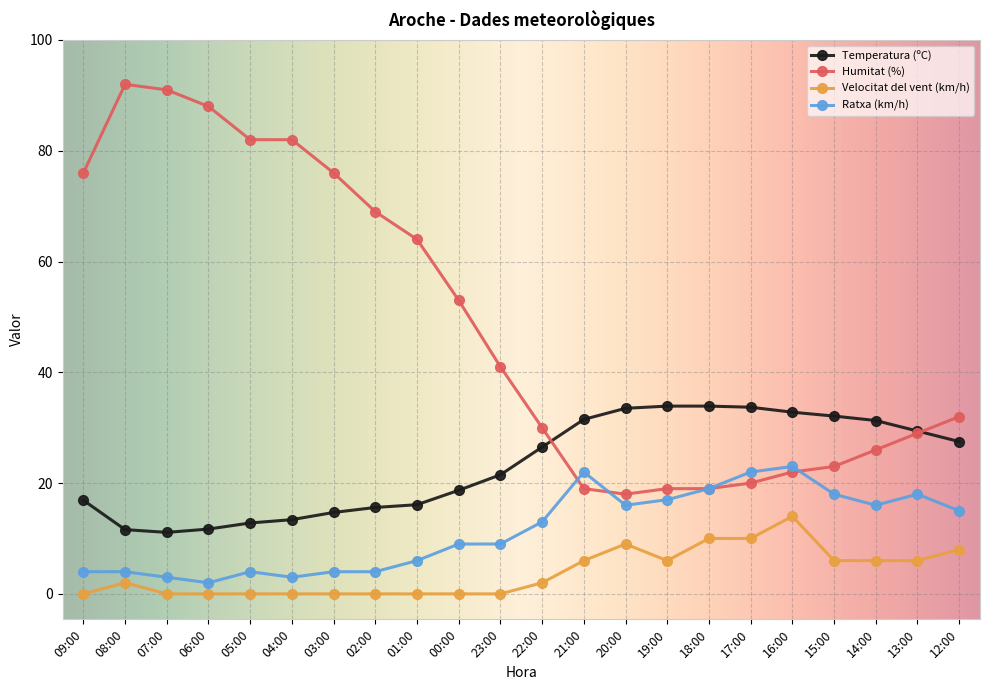

At 06:00, list the series in order from smallest to largest.

Velocitat del vent (km/h), Ratxa (km/h), Temperatura (ºC), Humitat (%)